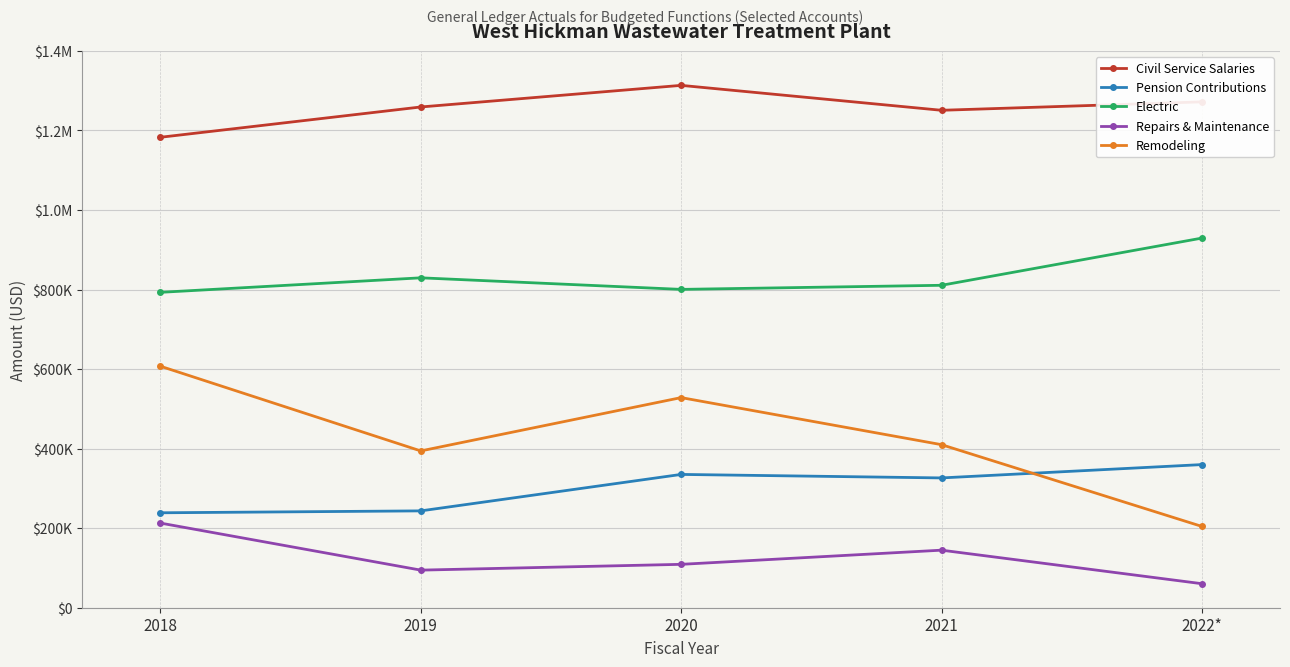

Which category has the lowest value in the Pension Contributions series?

2018